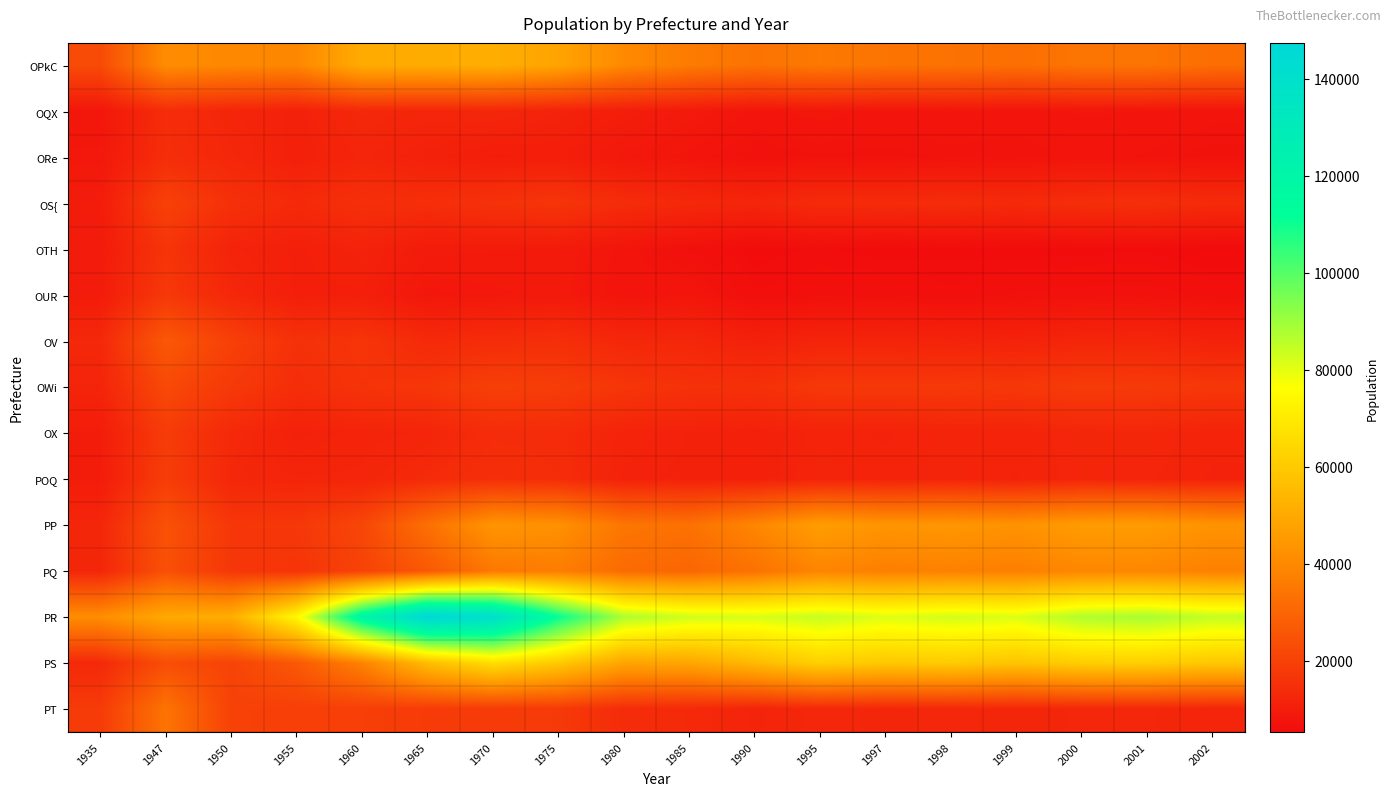

Which category has the highest value across all series?

1965